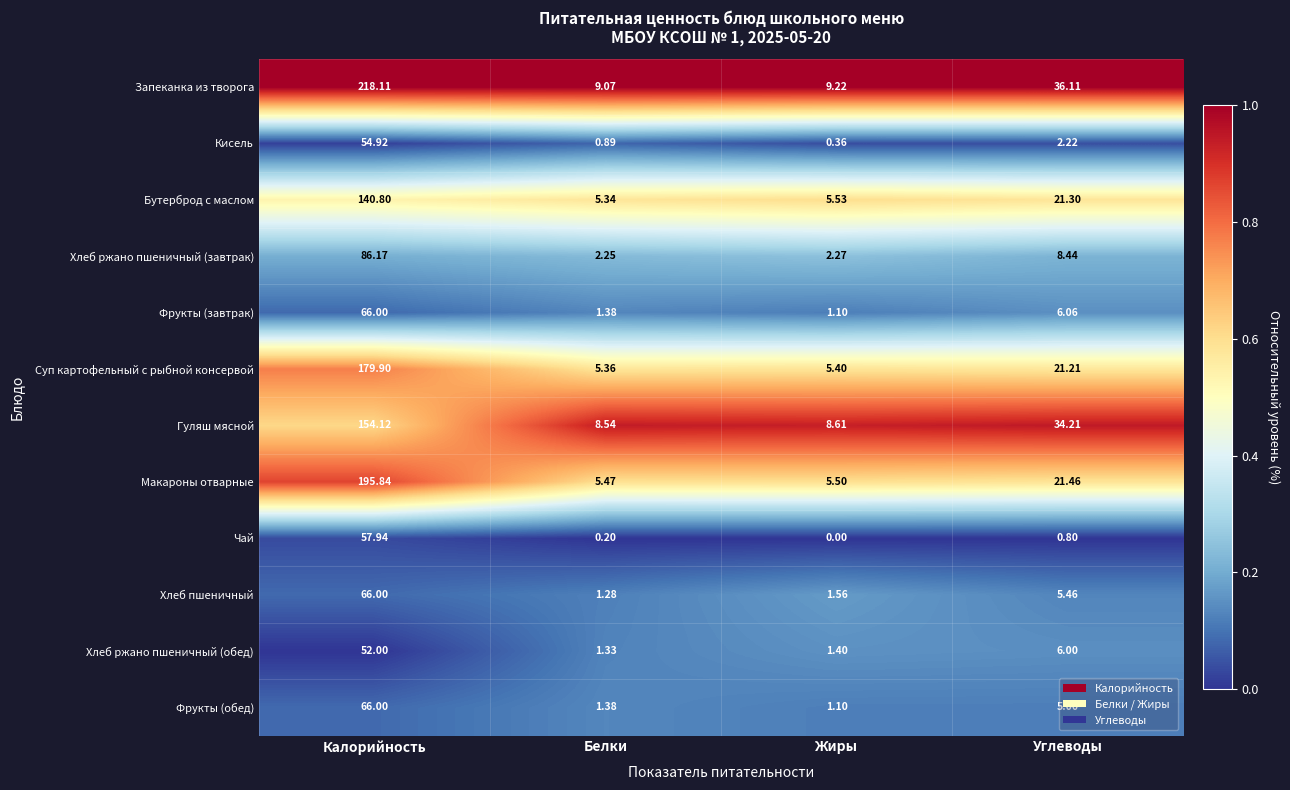

Which label corresponds to the smallest value in the chart?

Жиры